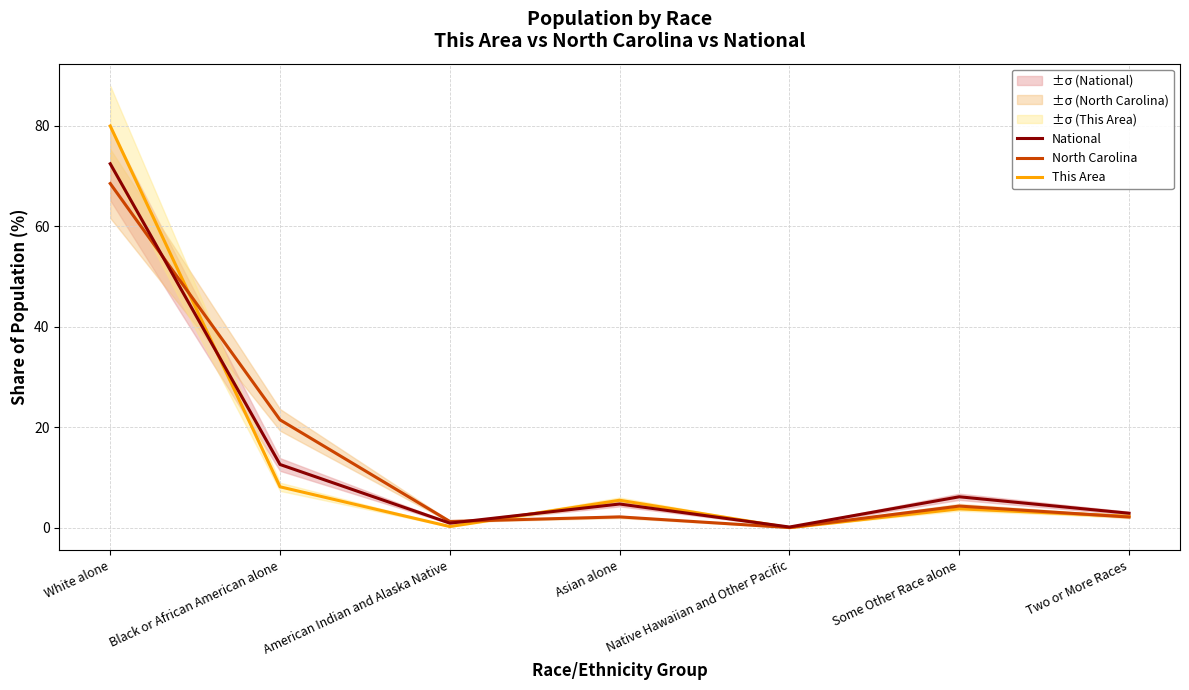

At which label does This Area reach its peak?

White alone